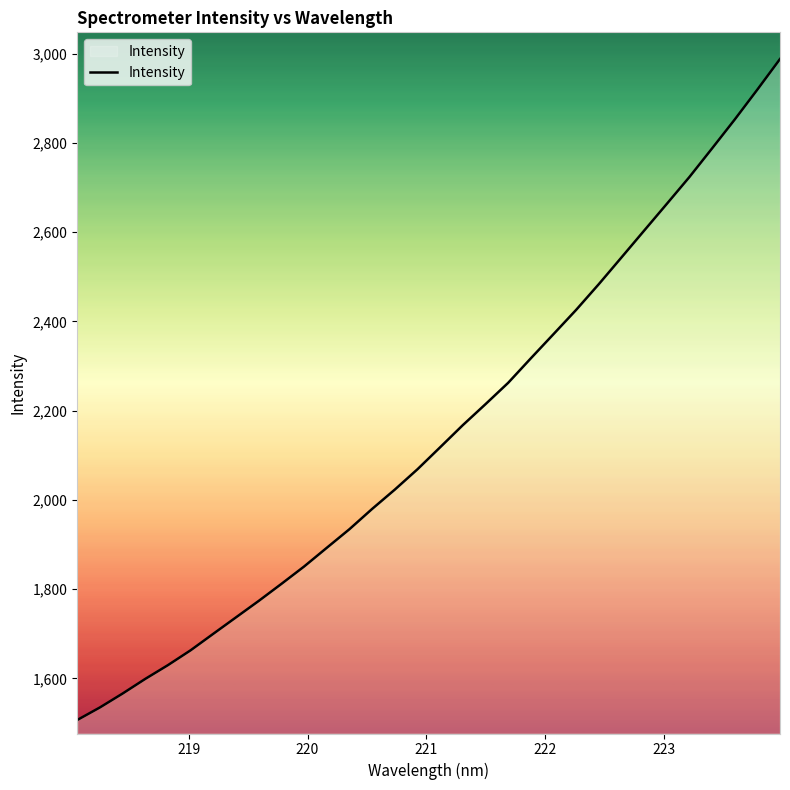

What is the difference between the maximum and minimum values?

1480.8